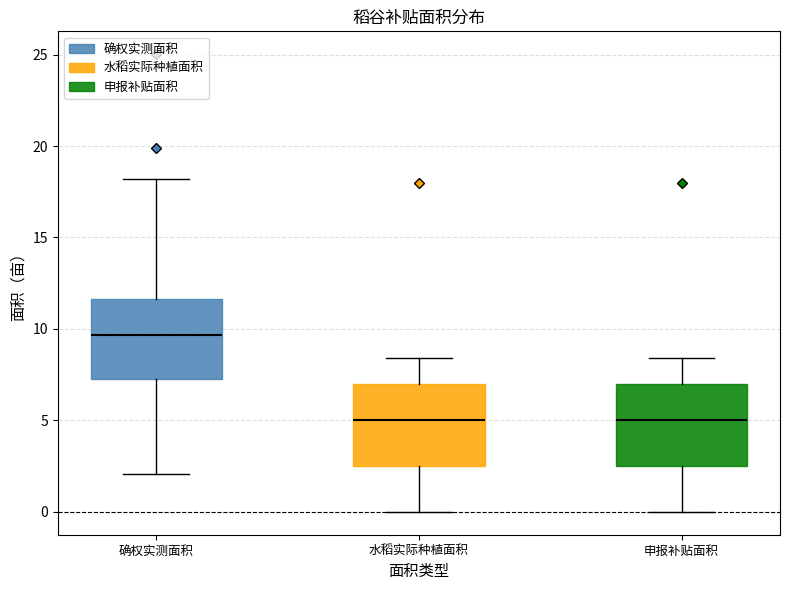

Where does the upper whisker of the box for 水稻实际种植面积 end on the y-axis? The values are not printed on the chart, so give them approximately, as read against the axis.

8.5